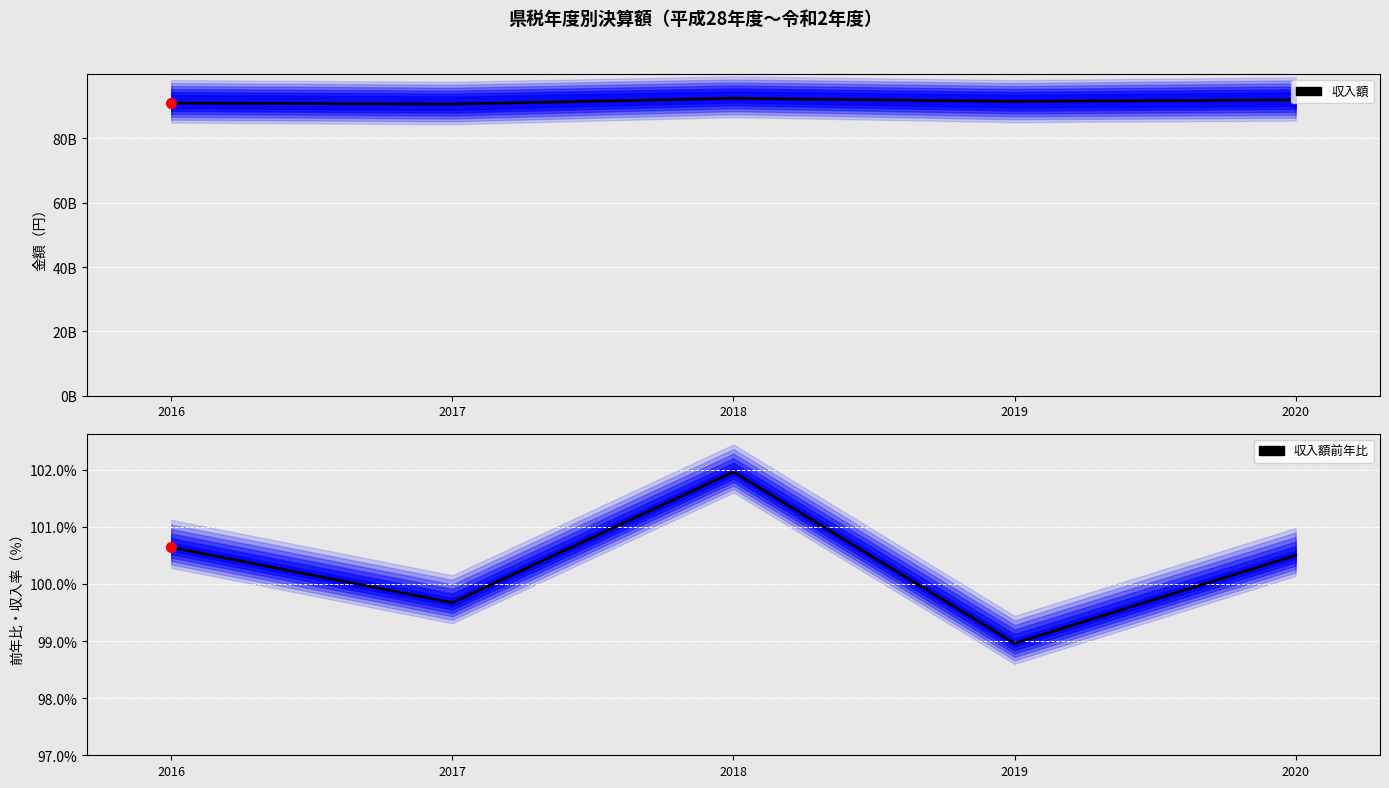

At how many categories does at least one series exceed 21834641203?

5